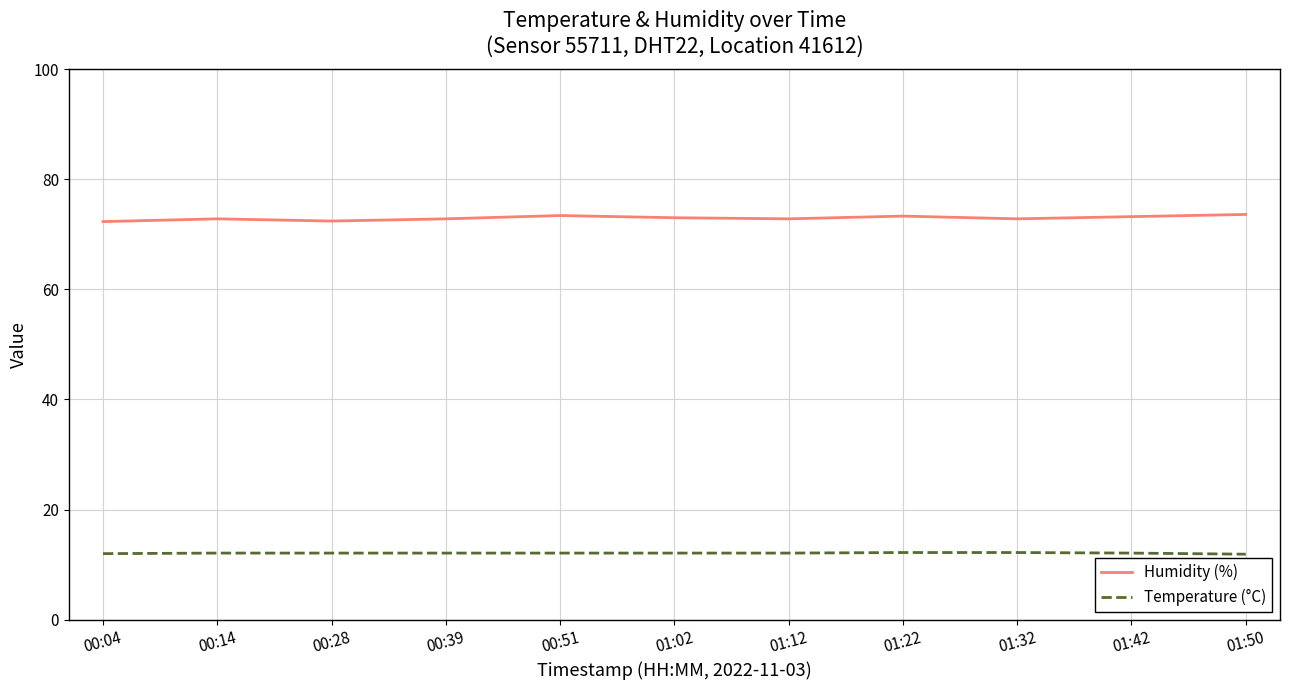

What is the difference between the Humidity (%) values at 01:22 and 00:28?

0.9